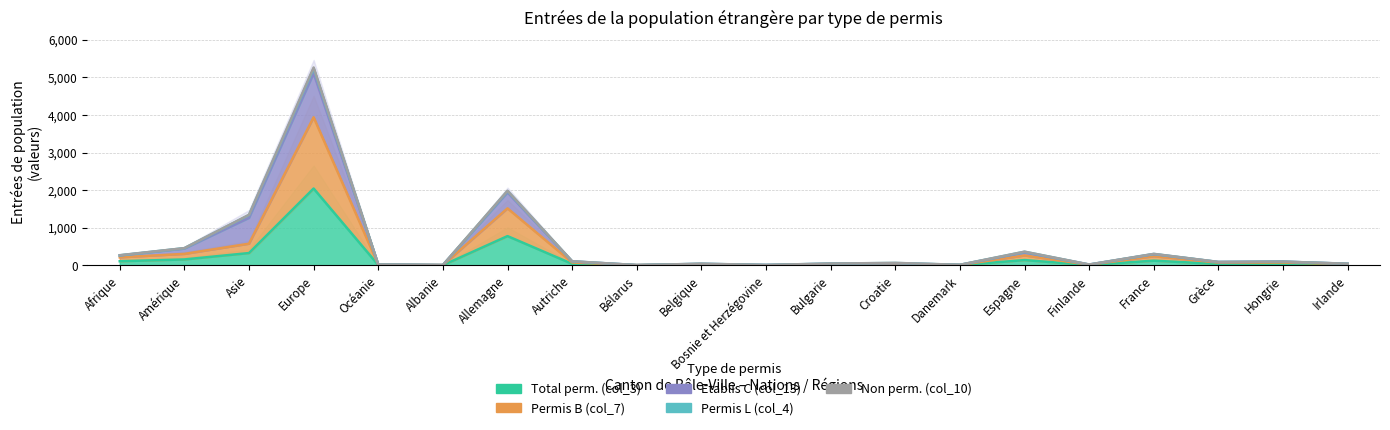

True or false: Permis B (col_7) has more than 0 interior local peaks.

True